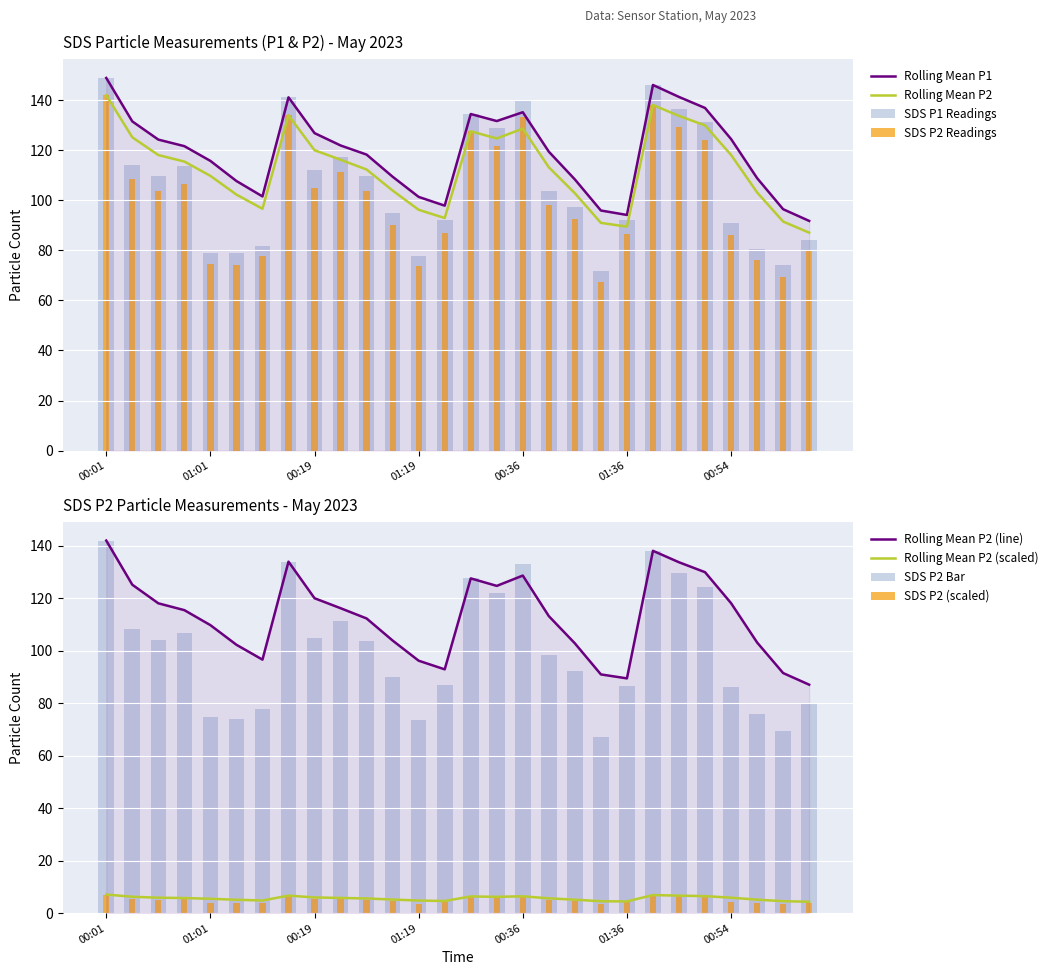

At 00:21, list the series in order from smallest to largest.

SDS_P2, SDS_P1